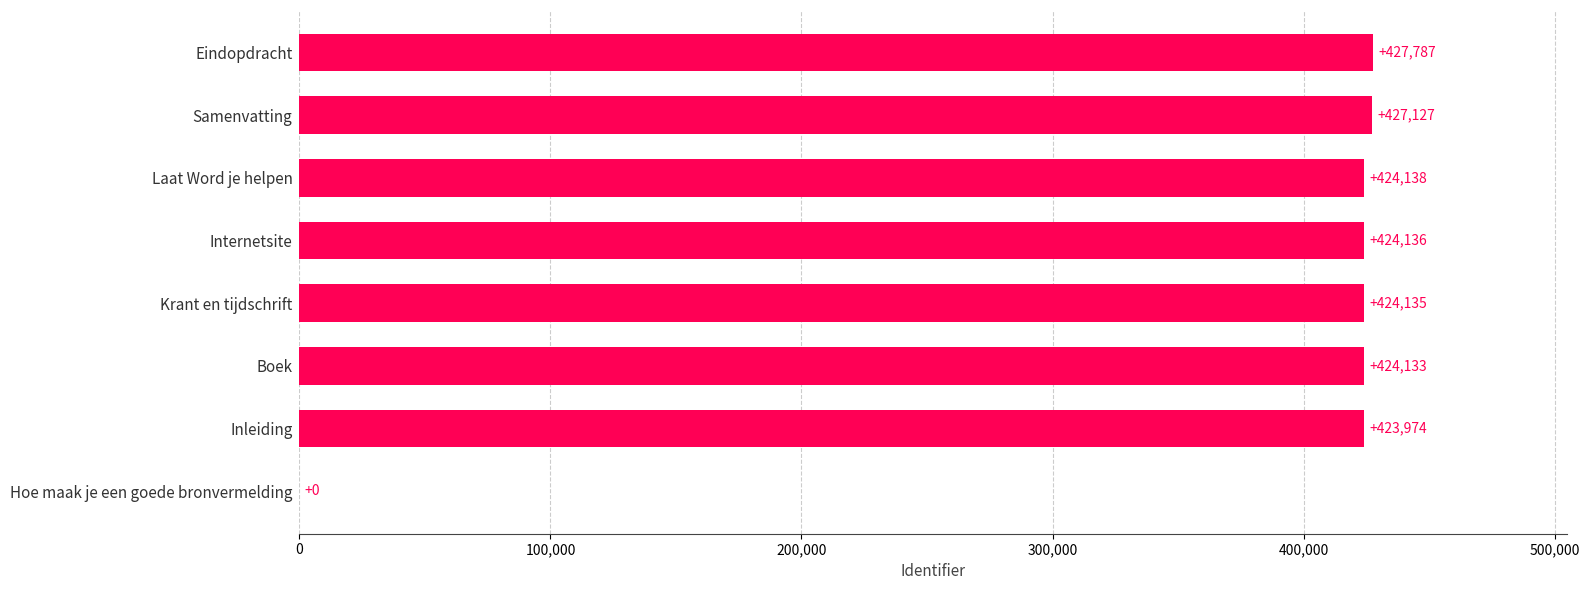

Where is the data nearest to the value 213893?

Inleiding